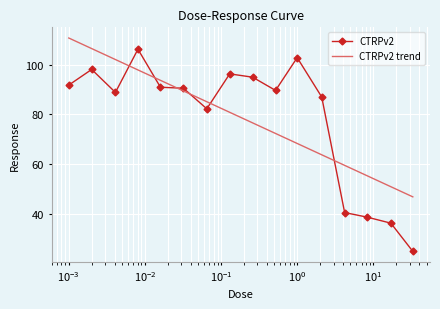

What is the label of the 4th point from the right?

4.2